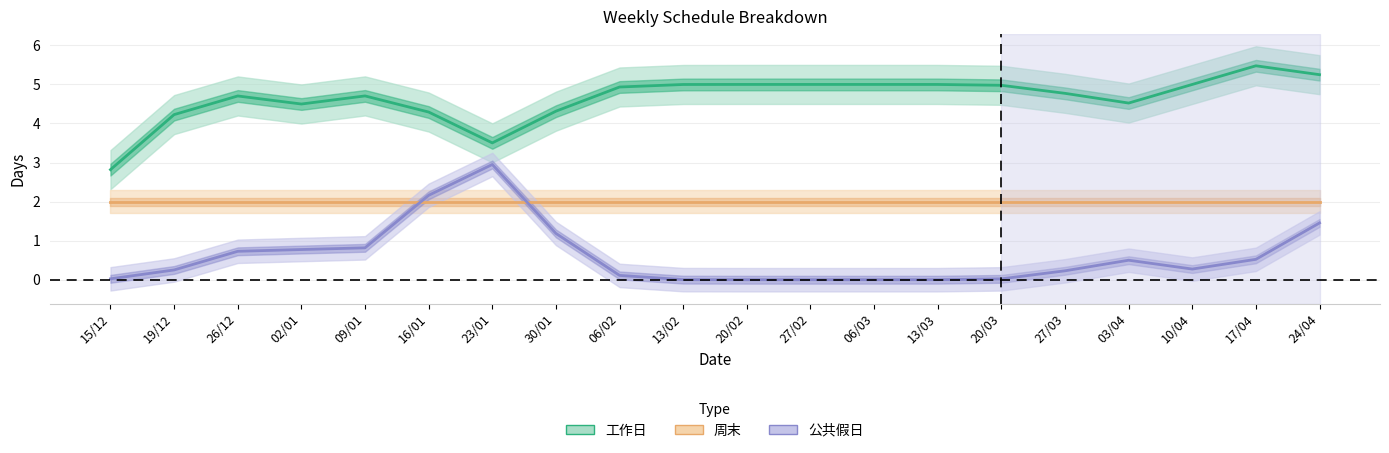

Between 26/12 and 09/01, which series saw the biggest shift?

公共假日